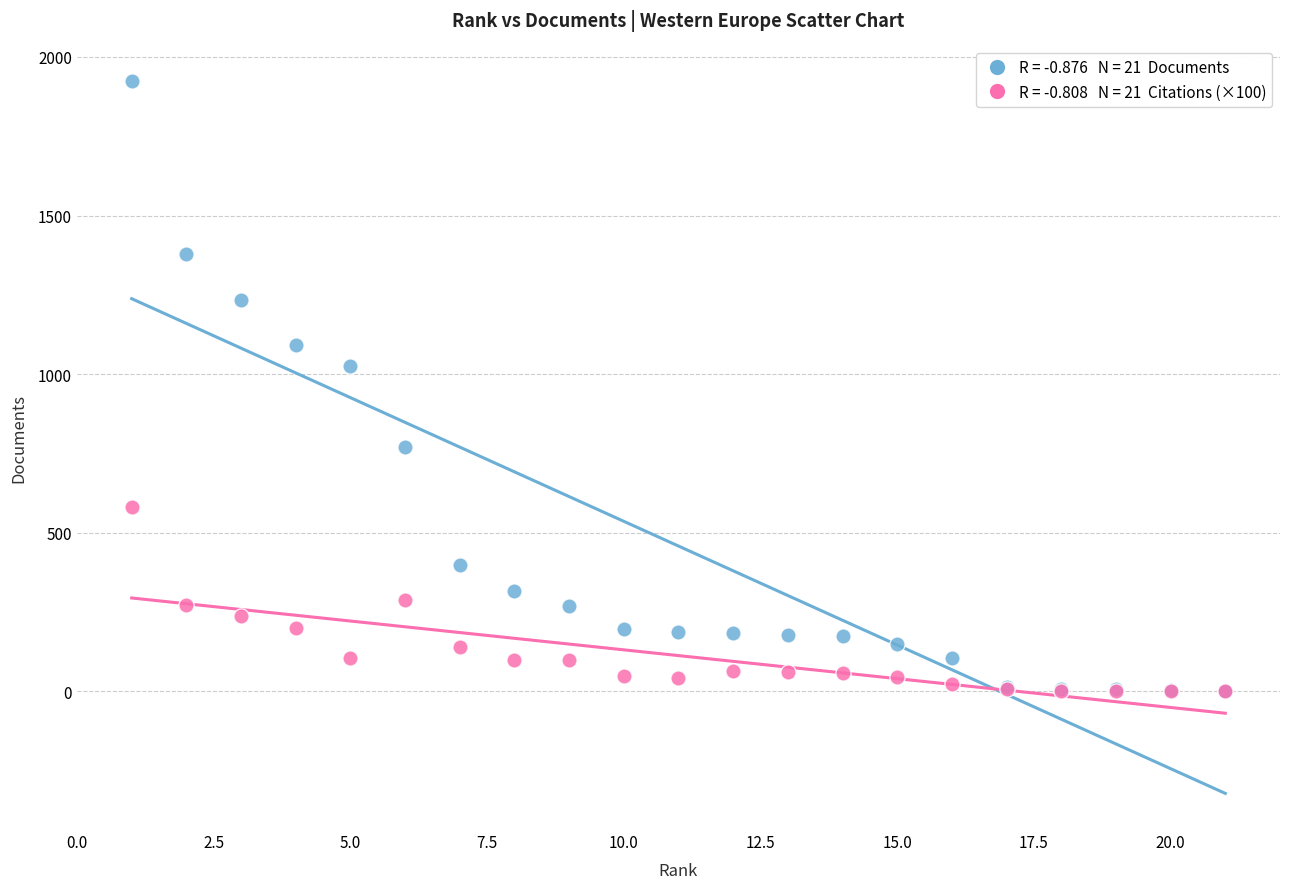

Across all series, what Y value is closest to 962?

1027.0